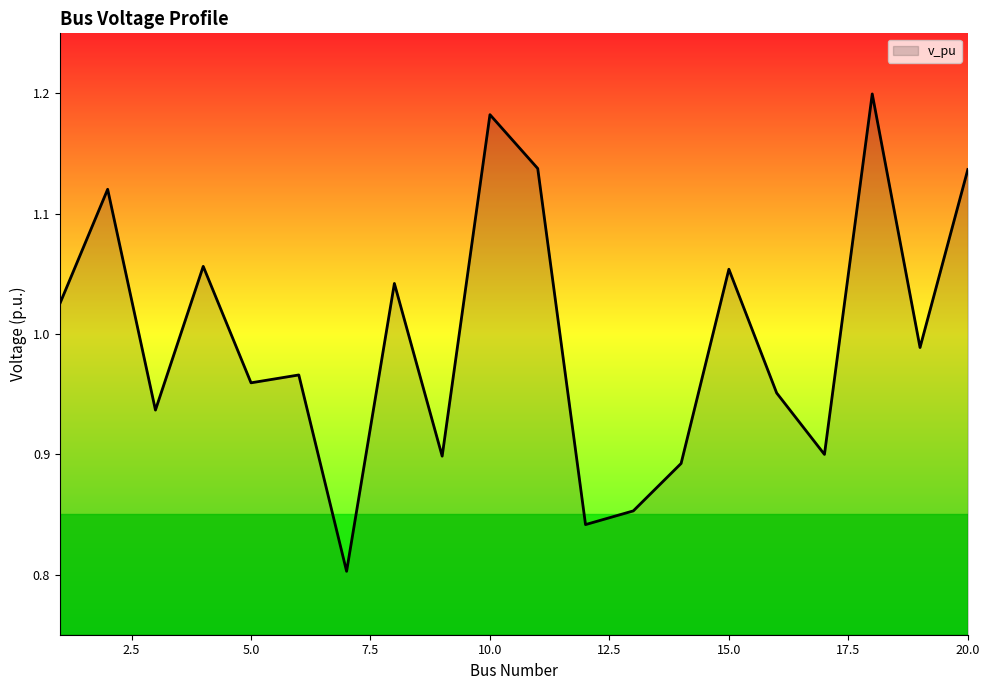

What is the difference between the maximum and minimum values?

0.4